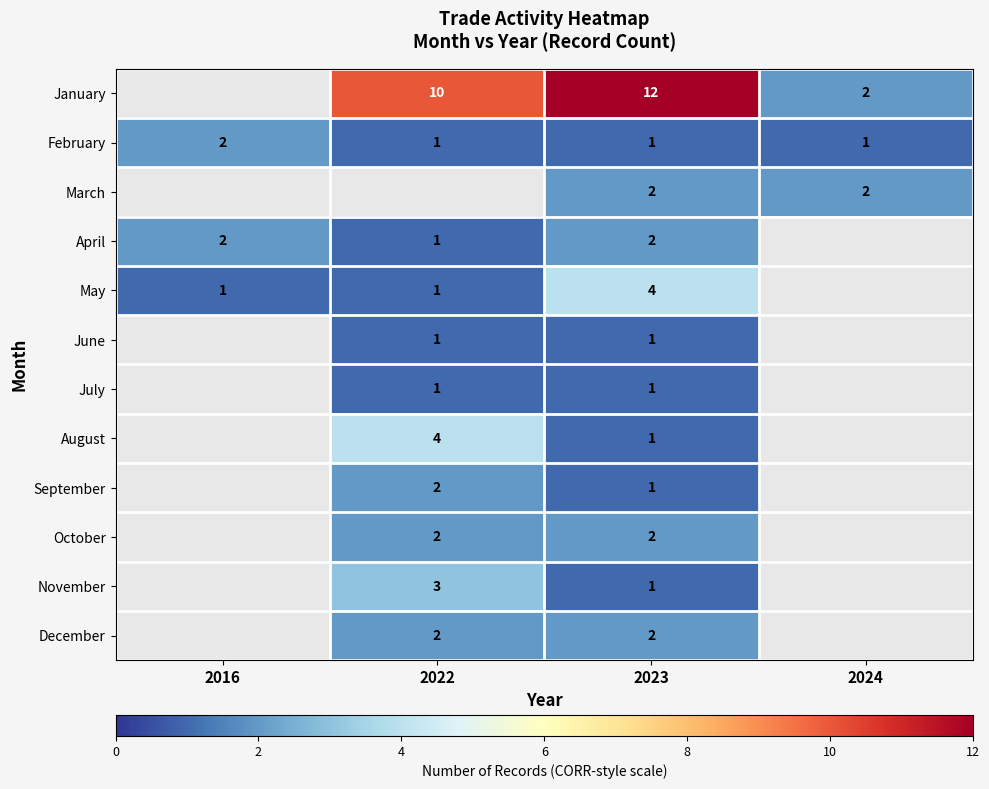

The March series shows 1 at 2023. True or false?

False